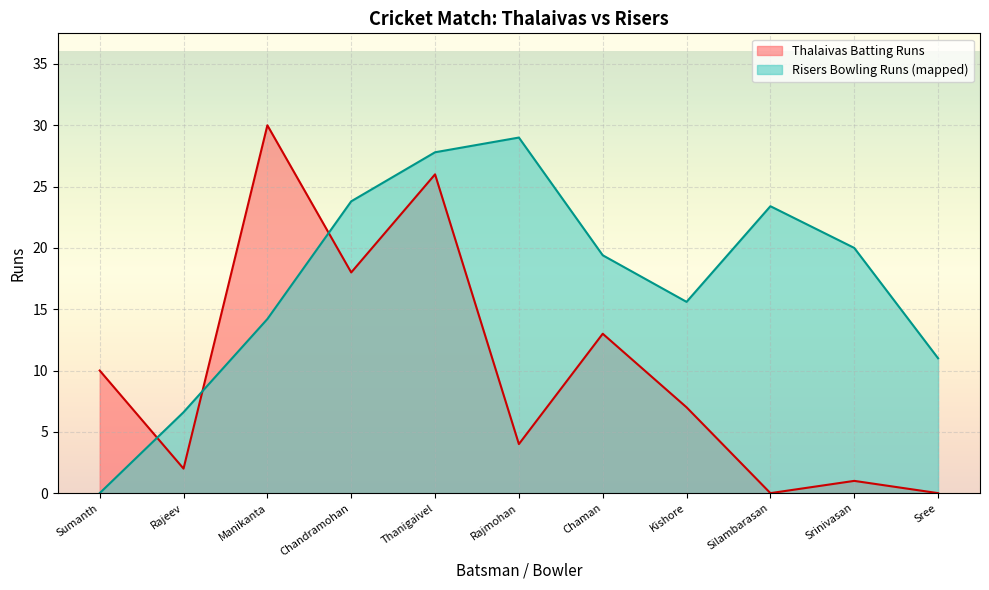

Does the chart display data point markers on the line(s)?

No